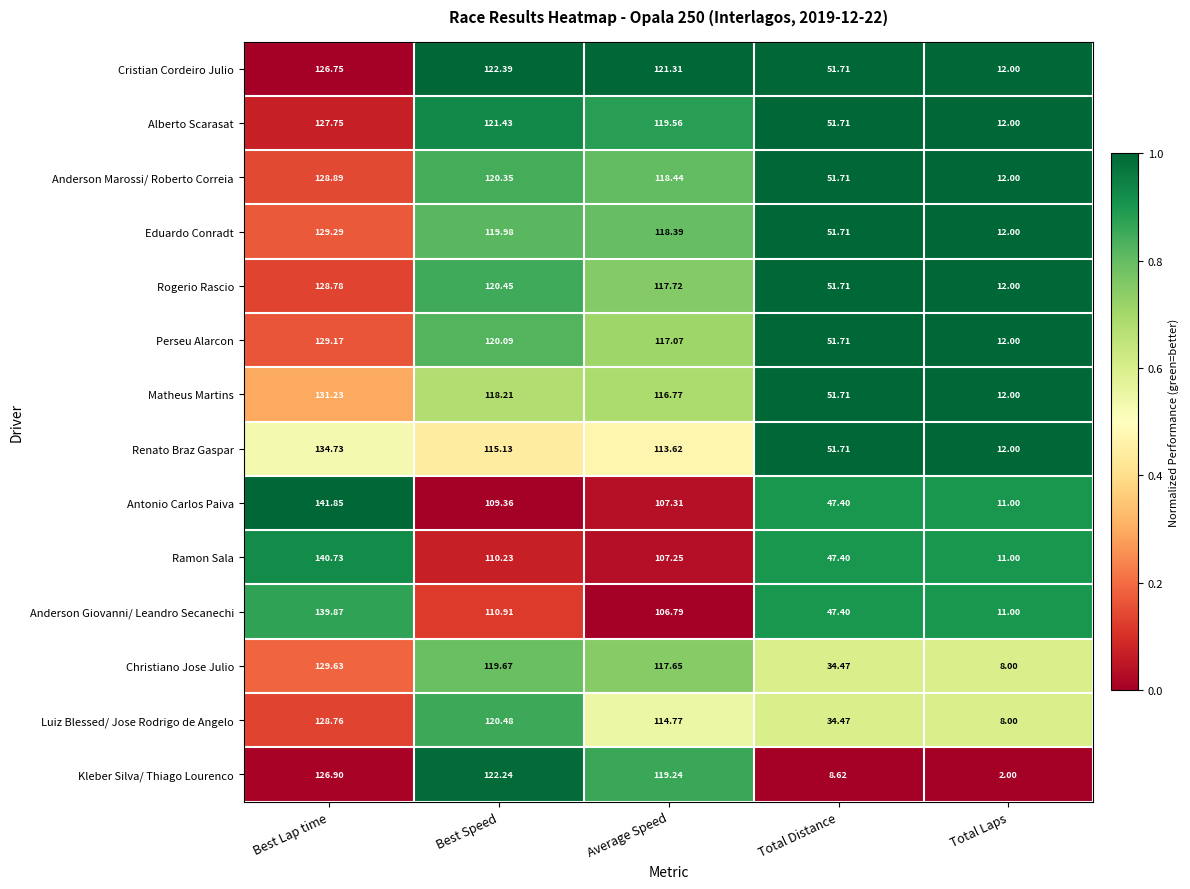

At which label does Eduardo Conradt reach its minimum?

Total Laps